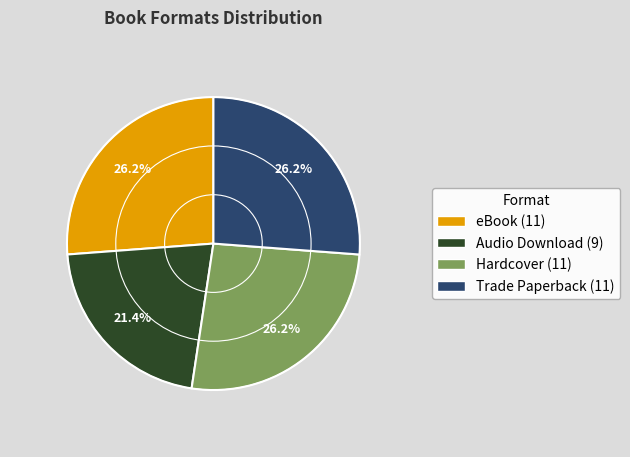

Which category has the smallest portion of the pie?

Audio Download